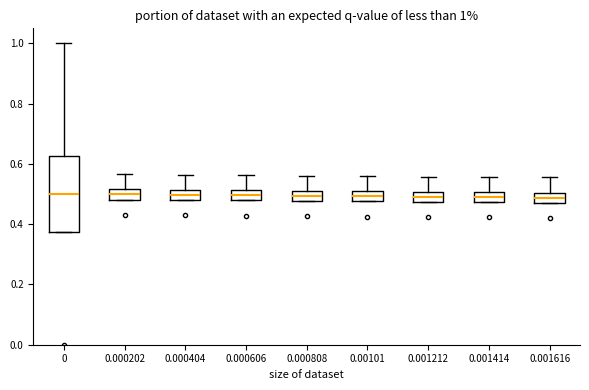

Which box is the tallest, from its lower edge to its upper edge?

0